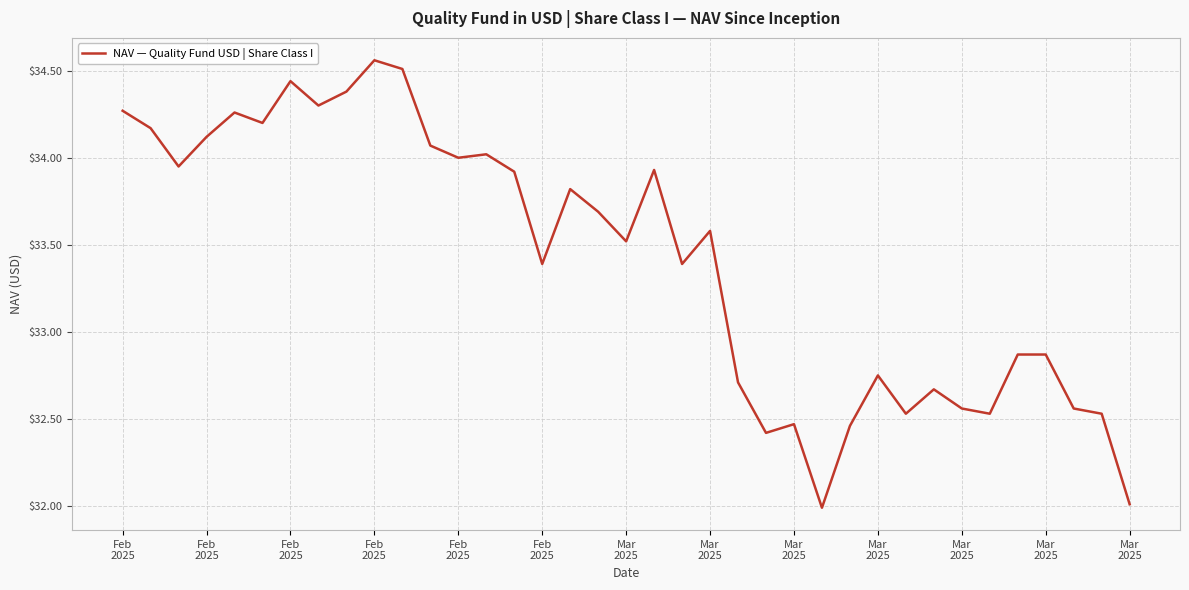

What is the difference between the maximum and minimum values?

2.6